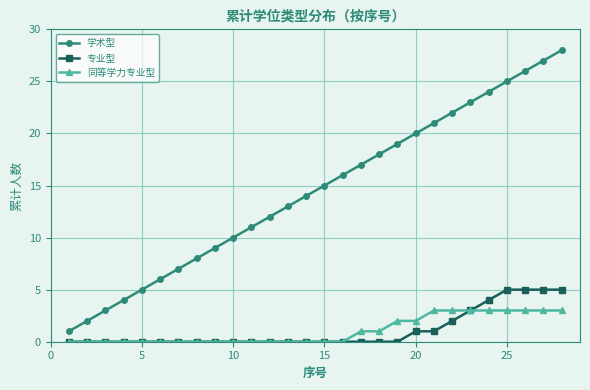

What is the sum of all 专业型 values?

31